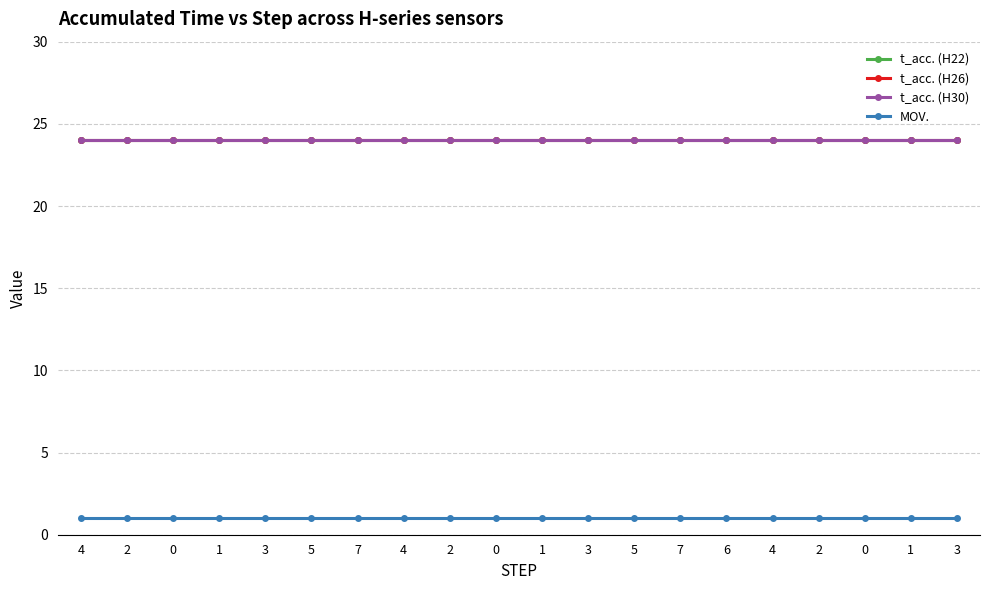

Rank the series by their maximum value, from highest to lowest.

t_acc. (H22), t_acc. (H26), t_acc. (H30), MOV.